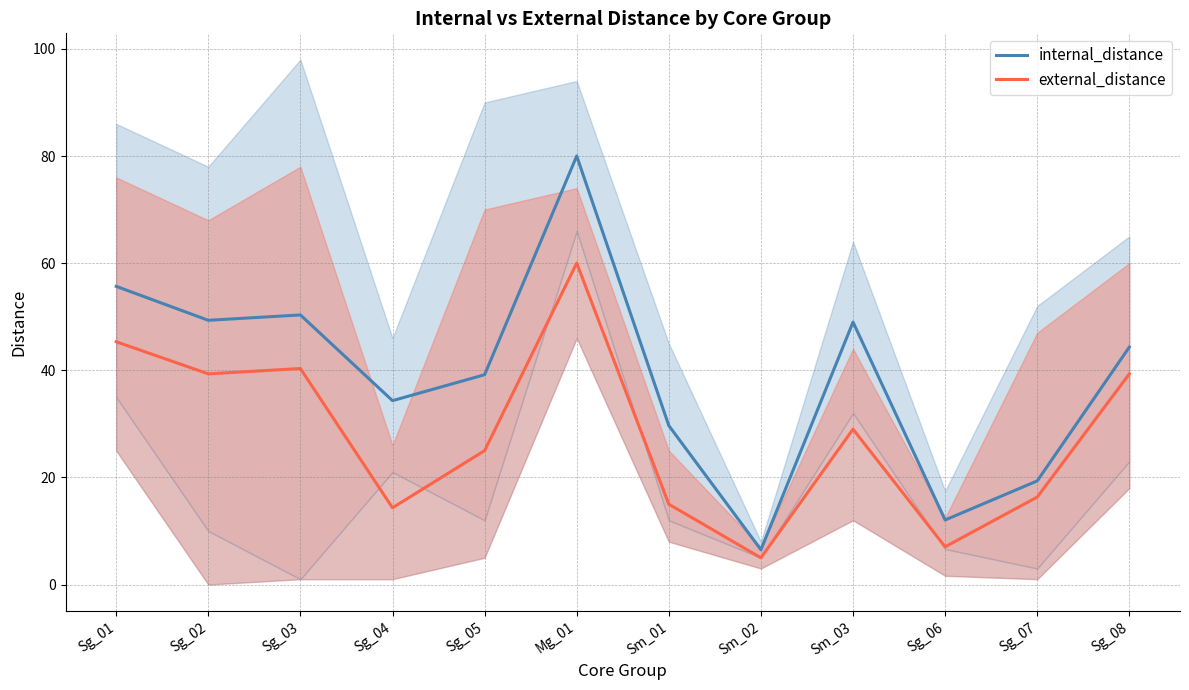

Reading right to left, transcribe all the data shown in this chart.

internal_distance: 44.3	19.4	12.1	49.0	6.5	29.7	80.0	39.2	34.3	50.3	49.3	55.7
external_distance: 39.3	16.3	7.0	29.0	5.0	15.0	60.0	25.0	14.3	40.3	39.3	45.3